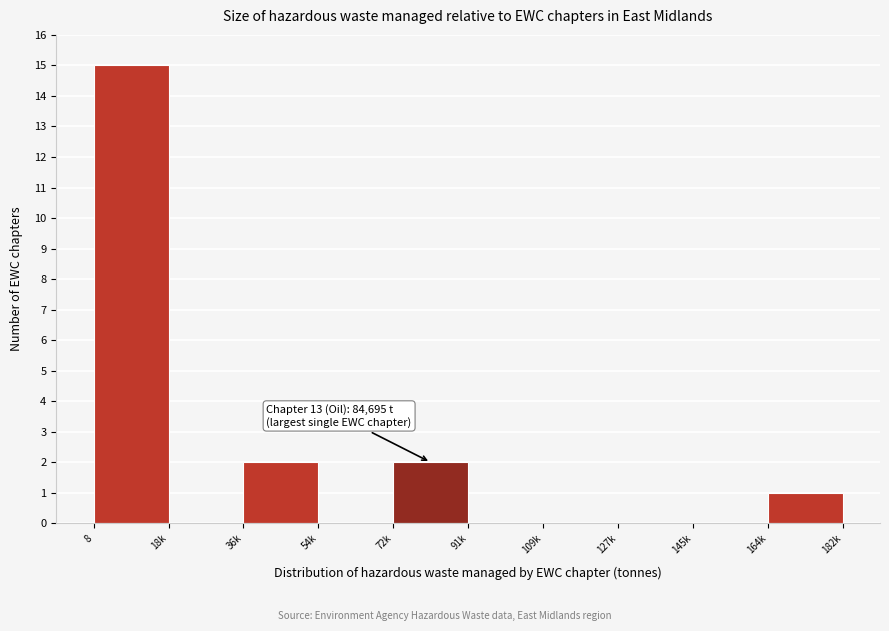

Reading left to right, list all the values displayed in this chart.

8=15	18k=0	36k=2	54k=0	72k=2	91k=0	109k=0	127k=0	145k=0	164k=1